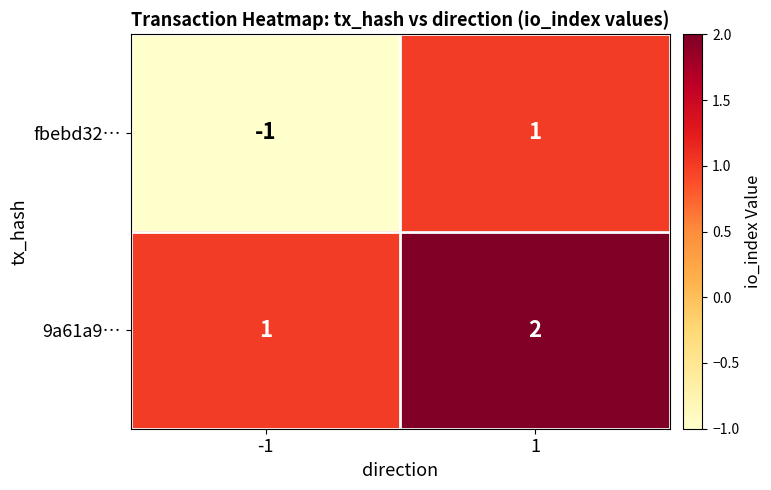

Rank the series by their average value, from highest to lowest.

9a61a9…, fbebd32…